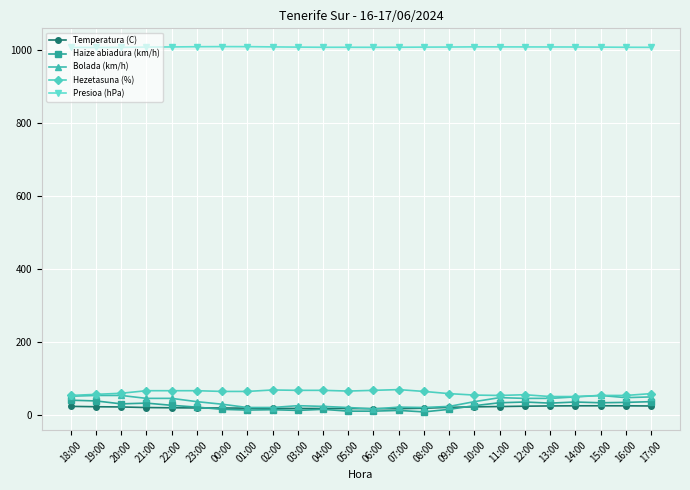

What are all the series names shown in the legend?

Temperatura (C), Haize abiadura (km/h), Bolada (km/h), Hezetasuna (%), Presioa (hPa)